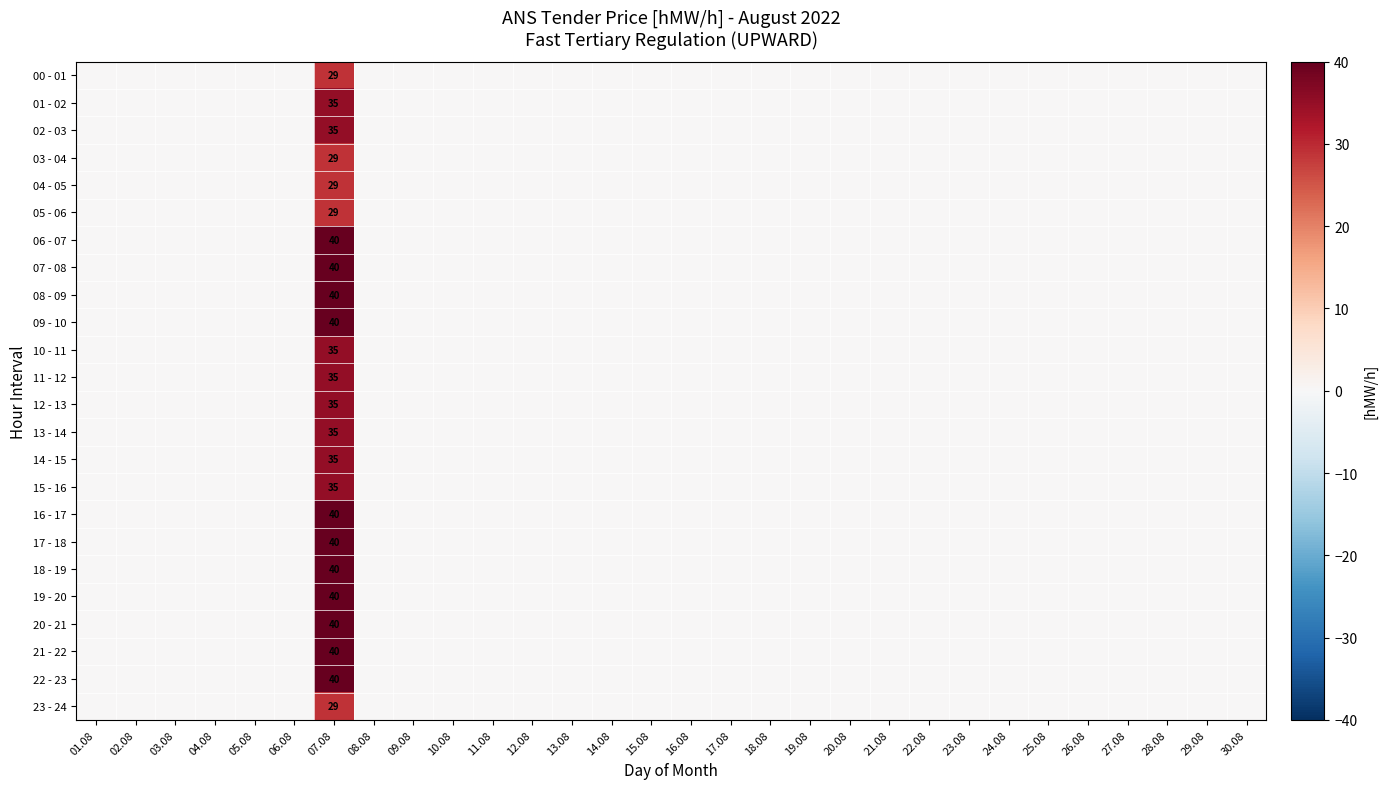

What is the difference between the 23 - 24 values at 06.08 and 07.08?

29